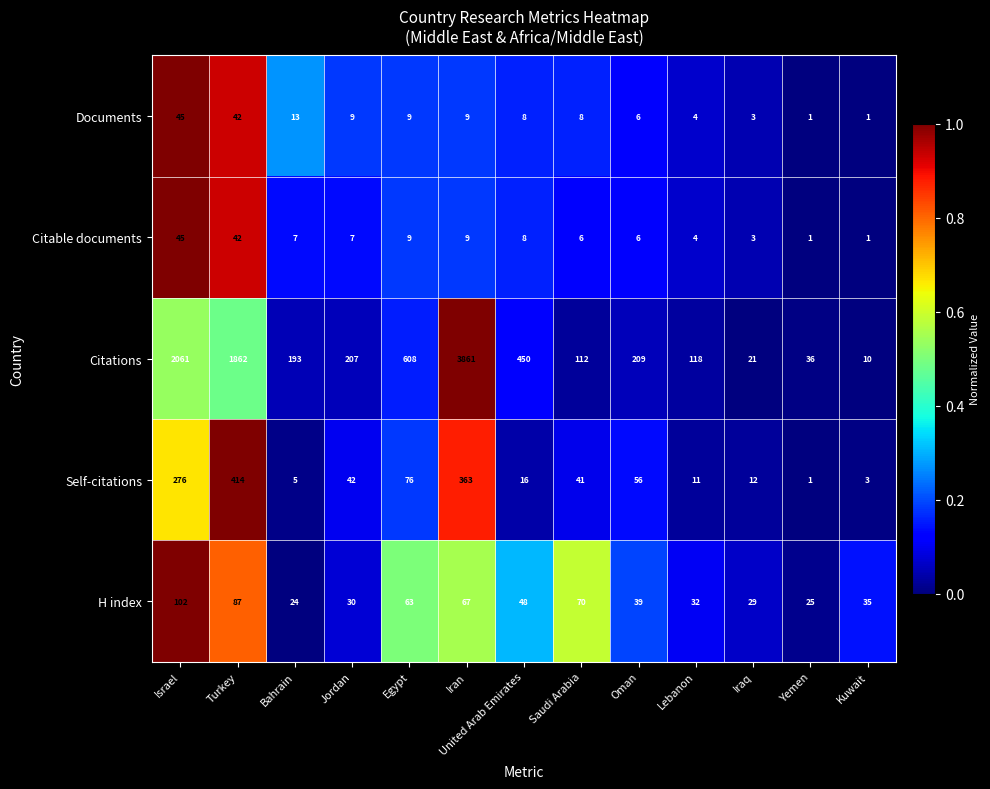

Rank the categories by Self-citations value from lowest to highest.

Yemen, Kuwait, Bahrain, Lebanon, Iraq, United Arab Emirates, Saudi Arabia, Jordan, Oman, Egypt, Israel, Iran, Turkey